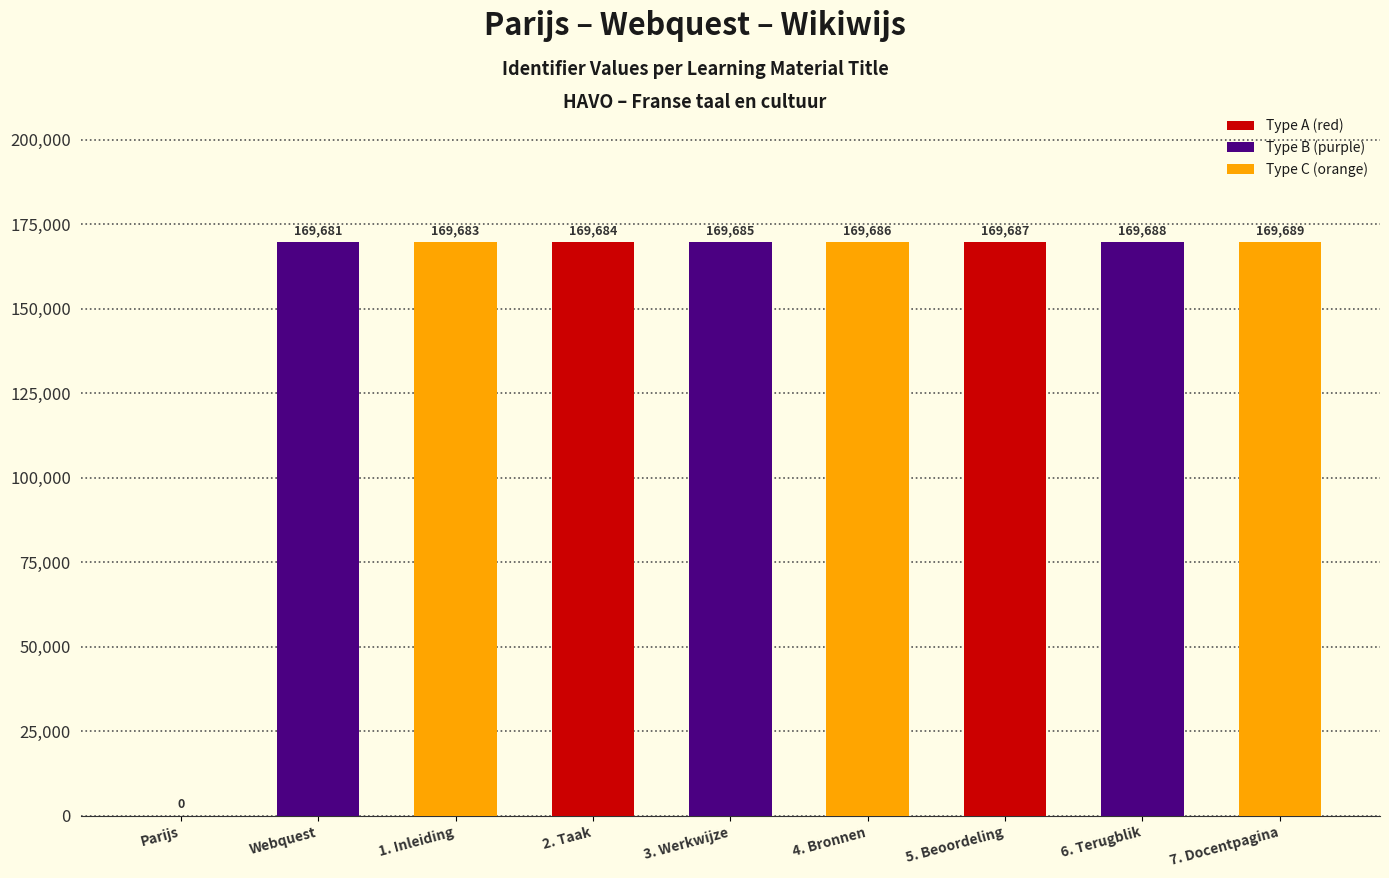

Does the chart contain stacked bars?

No